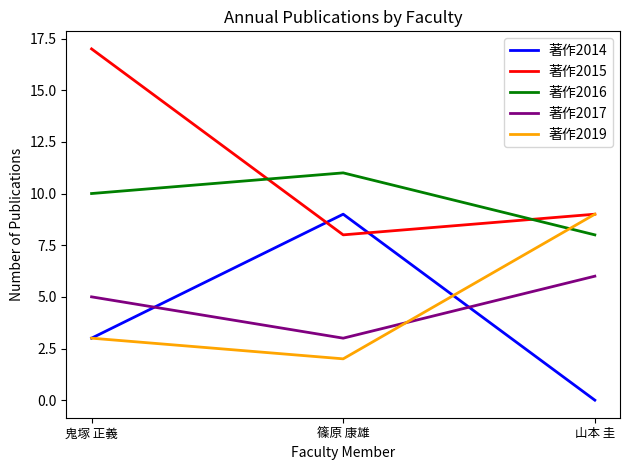

Reading right to left, what are all the values shown in this chart?

著作2014: 0	9	3
著作2015: 9	8	17
著作2016: 8	11	10
著作2017: 6	3	5
著作2019: 9	2	3